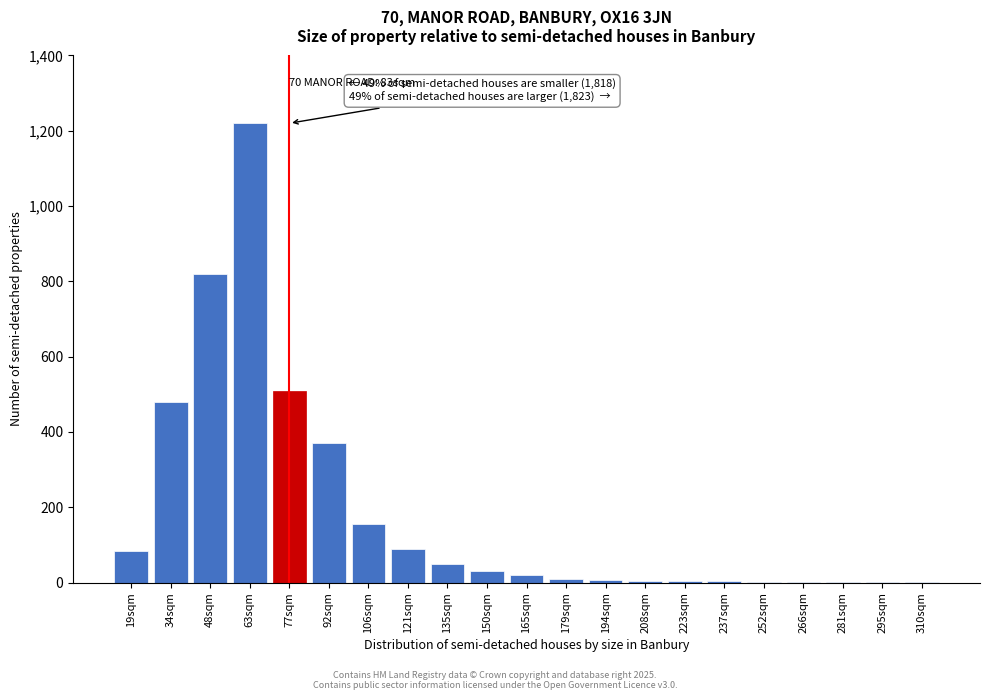

At which label is the value closest to 610?

77sqm